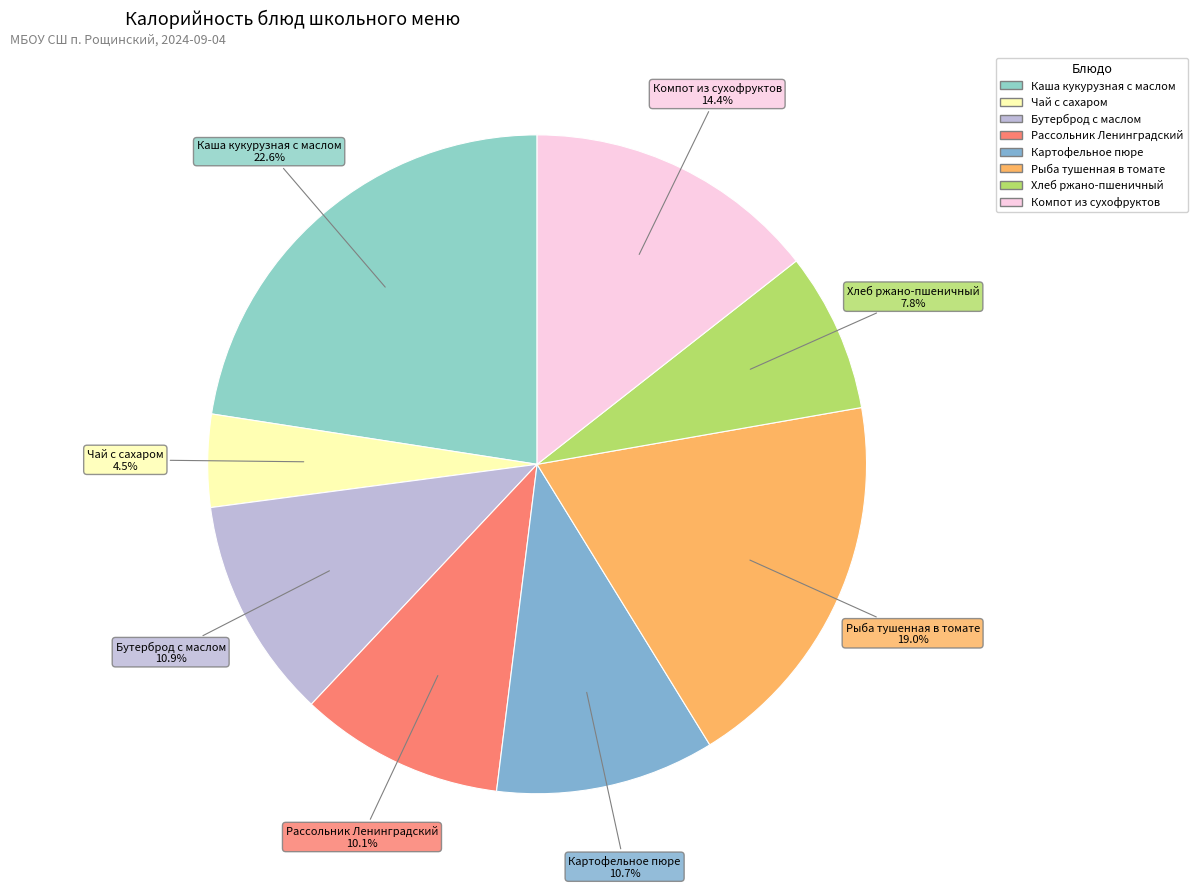

Do Картофельное пюре and Чай с сахаром together represent more than half of the pie?

No